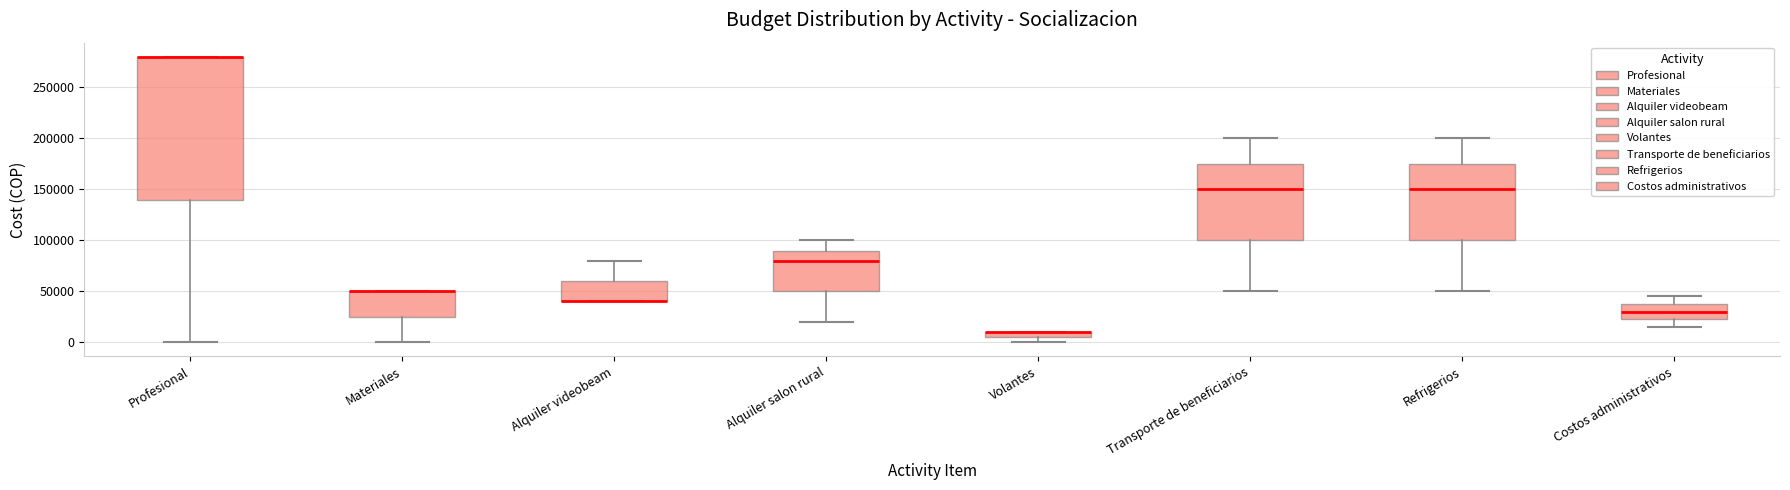

Where is the upper edge of the box for Profesional on the y-axis? The values are not printed on the chart, so give them approximately, as read against the axis.

280000